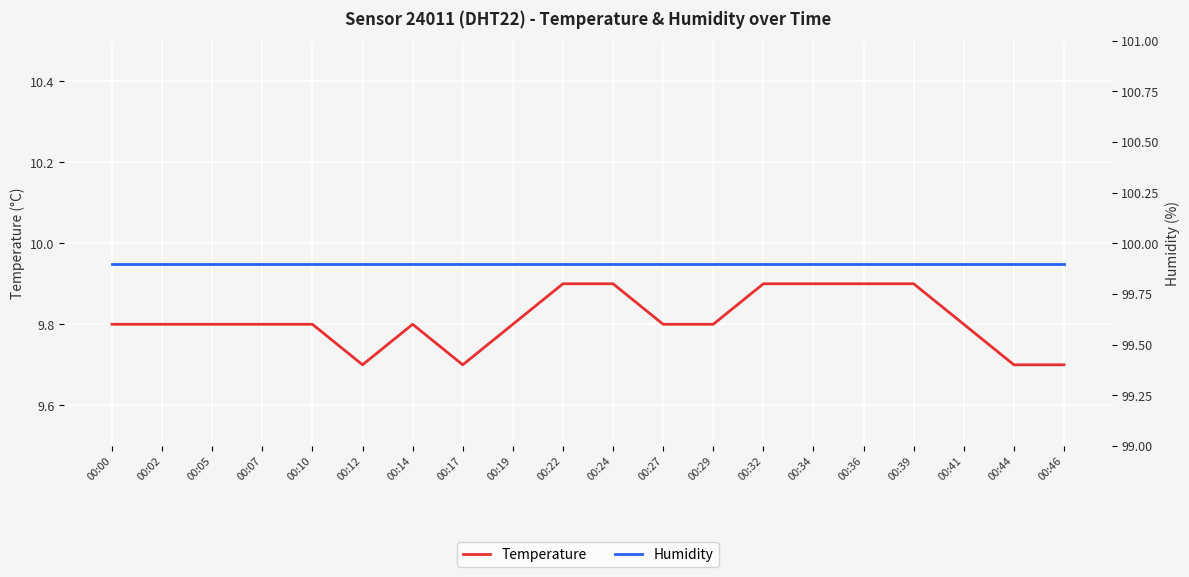

Rank the series by their maximum value, from highest to lowest.

Humidity, Temperature